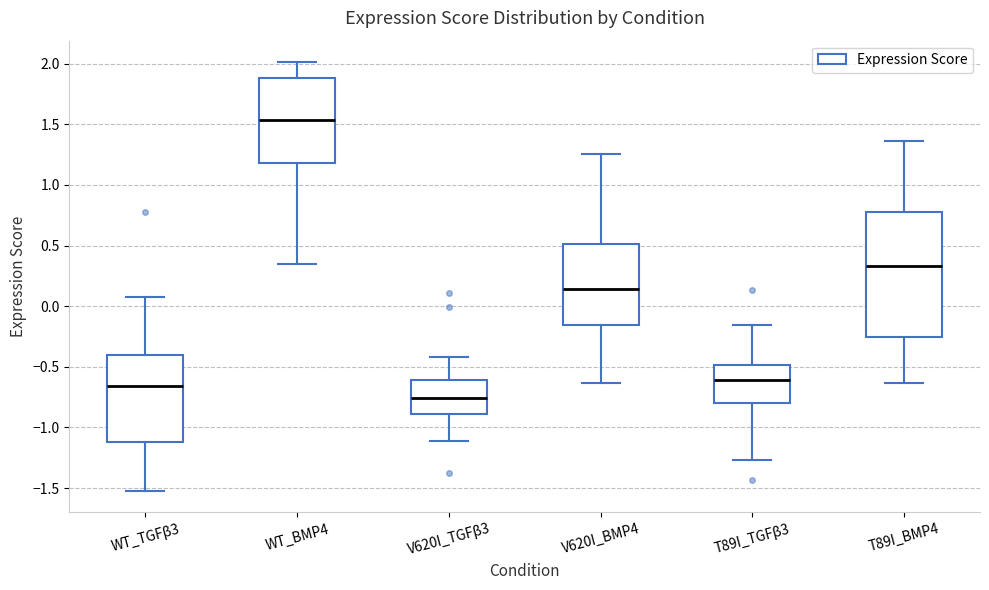

Which box is the tallest, from its lower edge to its upper edge?

T89I_BMP4